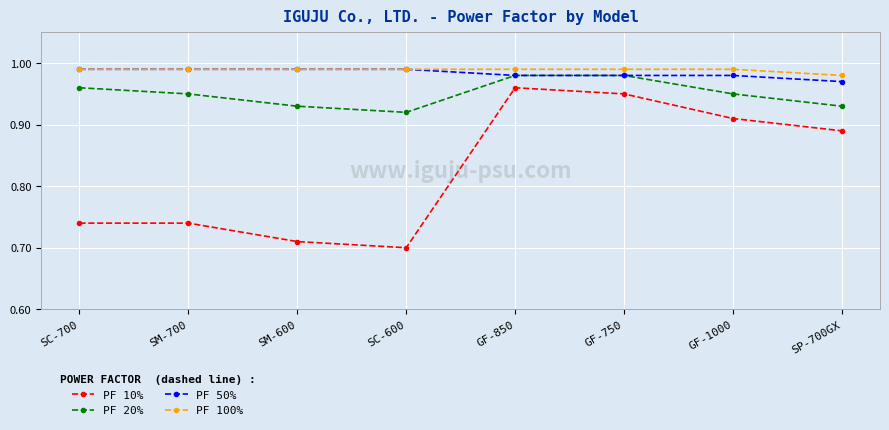

Is it true that PF 100% equals 1.5 at SM-700?

False